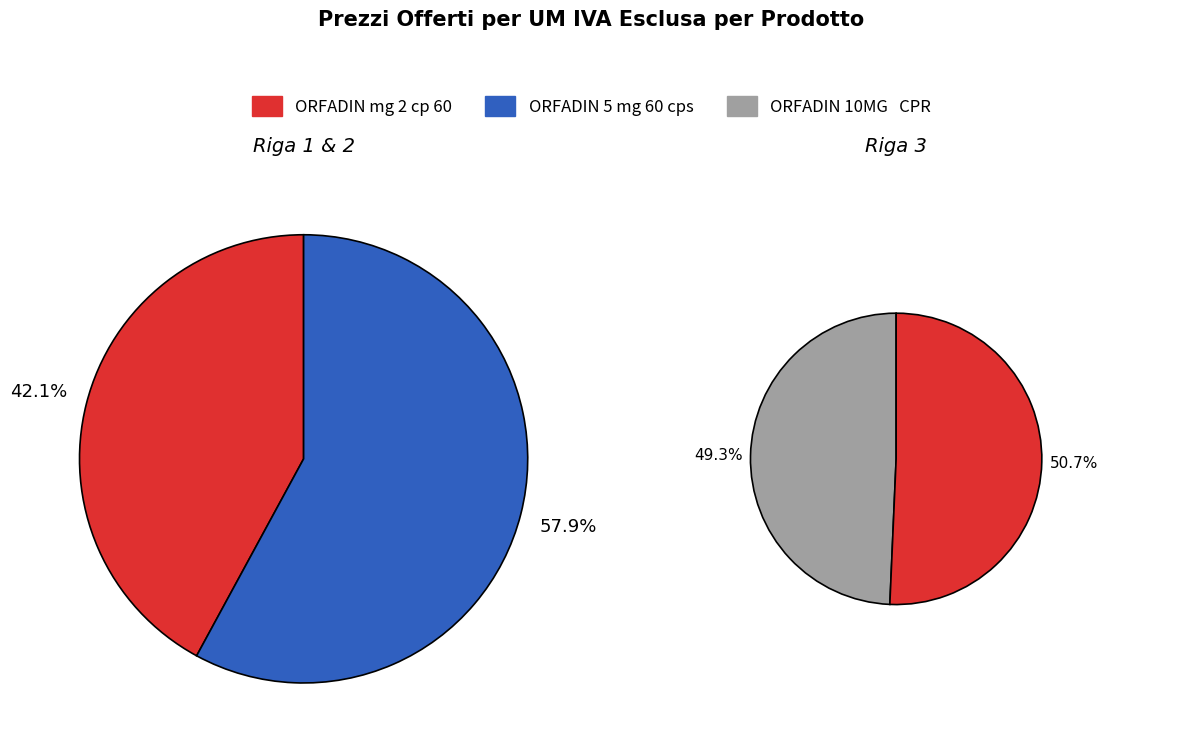

Does ORFADIN 10MG   CPR represent more than half of the total?

No